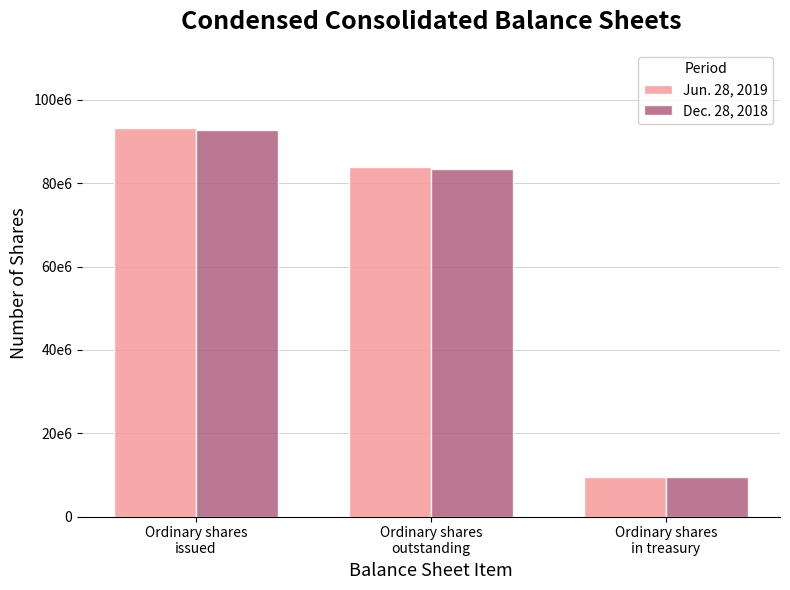

Does the chart contain stacked bars?

No